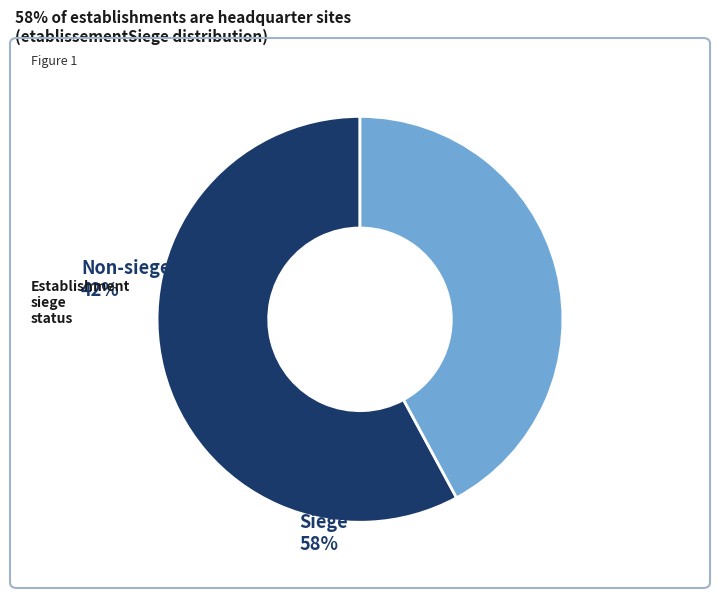

Does any single category account for the majority?

Yes